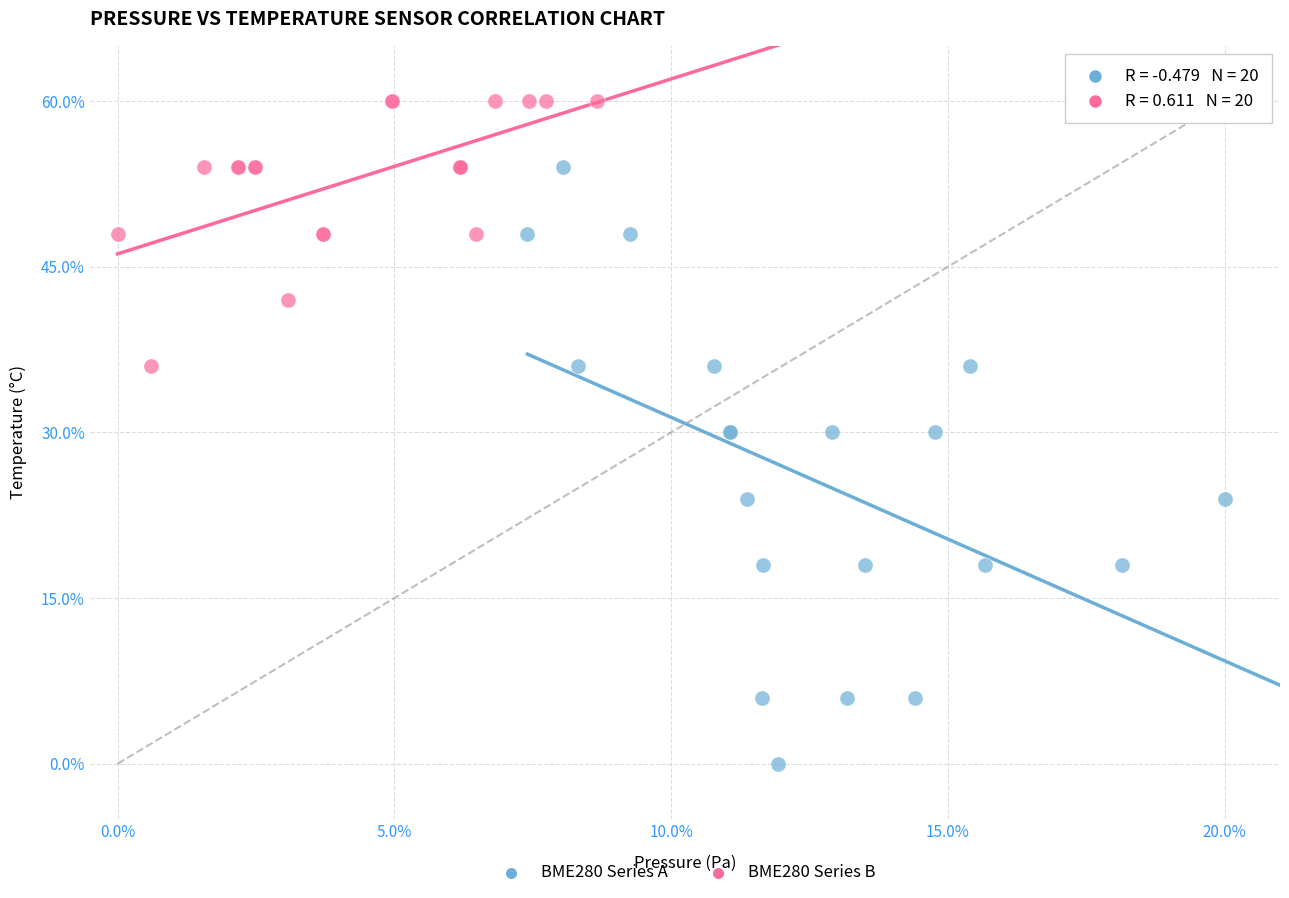

Which series has the widest spread of Y values?

BME280 Series A